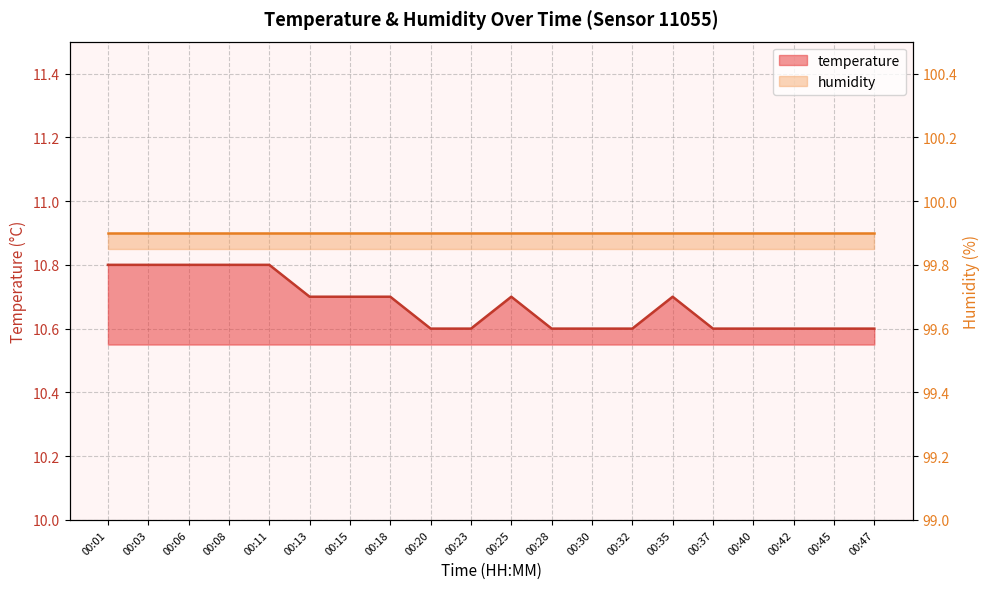

What is the maximum value shown in the chart?

10.8